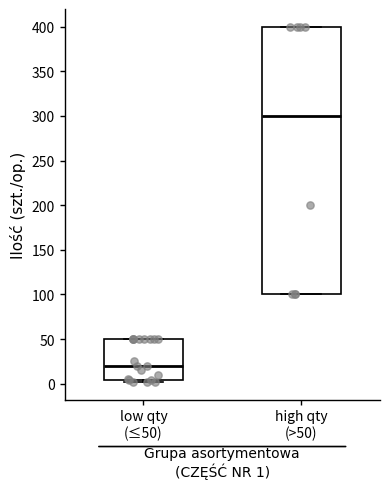

Reading left to right, read every box against the y-axis: the position of its median line, the range the box covers, and the ends of its whiskers. The values are not printed on the chart, so give them approximately, as read against the axis.

low qty (≤50): median 20, box 5 to 50, whiskers 0 to 50
high qty (>50): median 300, box 100 to 400, whiskers 100 to 400